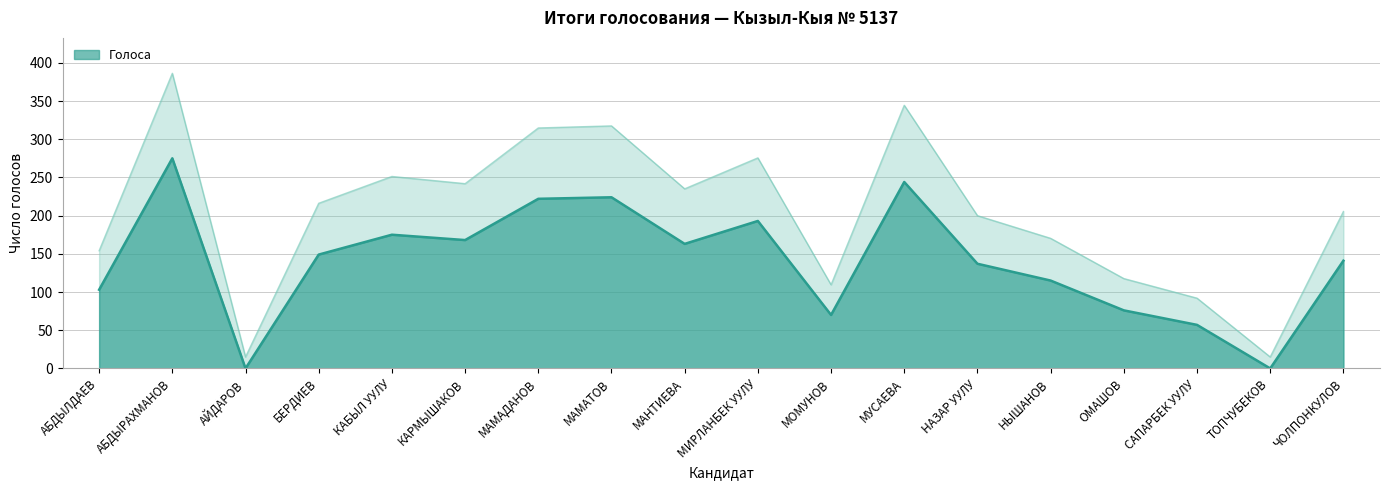

What is the average value?

140